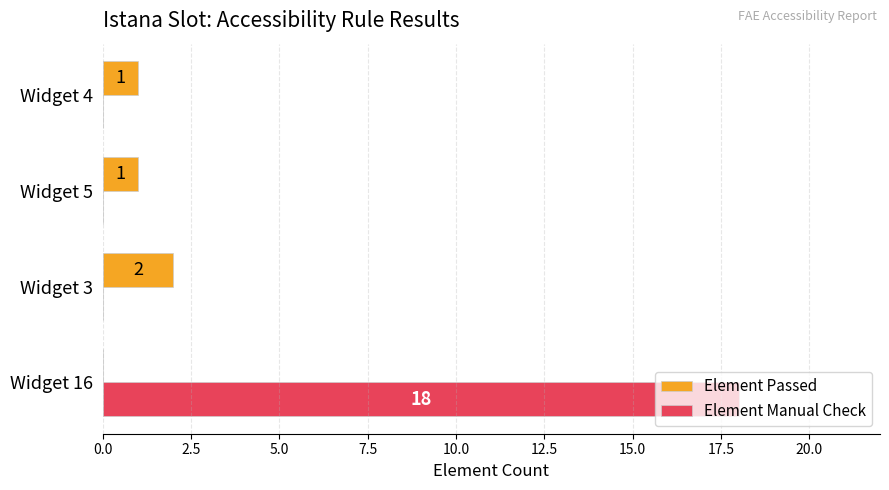

Which series changed the most between Widget 16 and Widget 4?

Element Manual Check